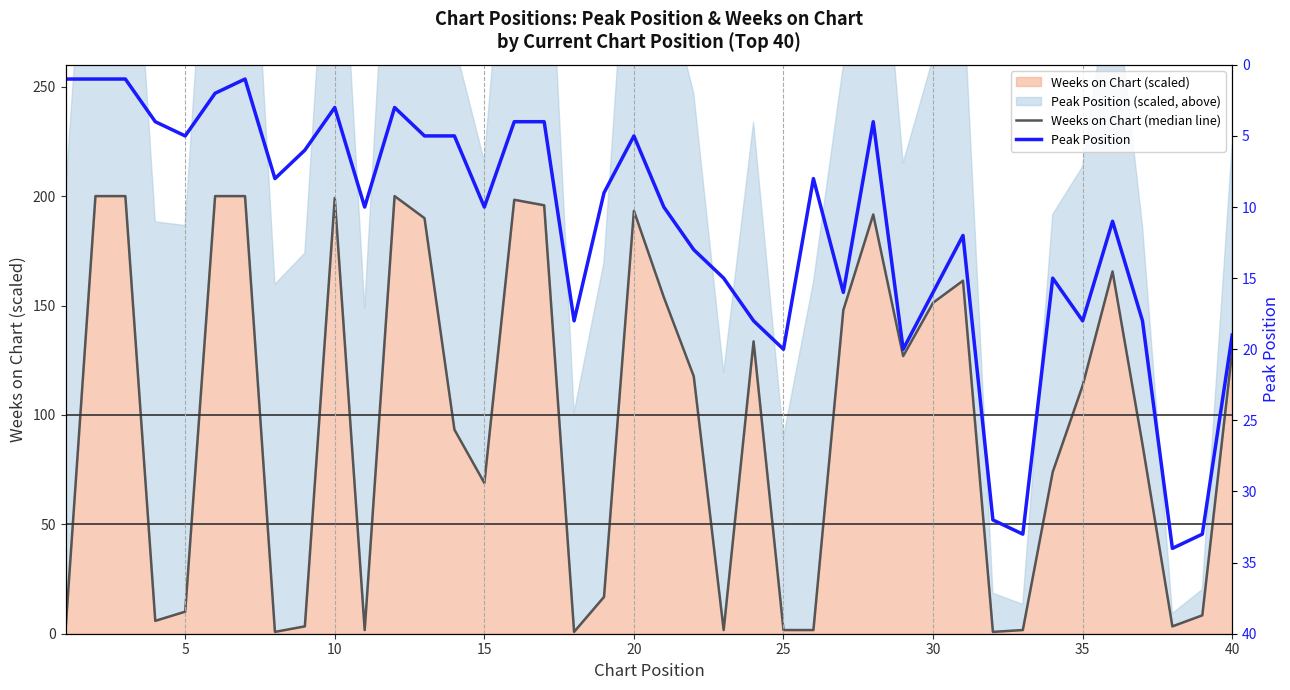

Reading left to right, list all the values displayed in this chart.

Weeks on Chart (median line): 1.7	200.0	200.0	5.9	10.1	200.0	200.0	0.8	3.4	199.2	1.7	200.0	189.9	93.3	68.9	198.3	195.8	0.8	16.8	193.3	153.8	117.6	1.7	133.6	1.7	1.7	147.9	191.6	126.9	151.3	161.3	0.8	1.7	73.9	113.4	165.5	86.6	3.4	8.4	129.4
Peak Position: 1.0	1.0	1.0	4.0	5.0	2.0	1.0	8.0	6.0	3.0	10.0	3.0	5.0	5.0	10.0	4.0	4.0	18.0	9.0	5.0	10.0	13.0	15.0	18.0	20.0	8.0	16.0	4.0	20.0	16.0	12.0	32.0	33.0	15.0	18.0	11.0	18.0	34.0	33.0	19.0